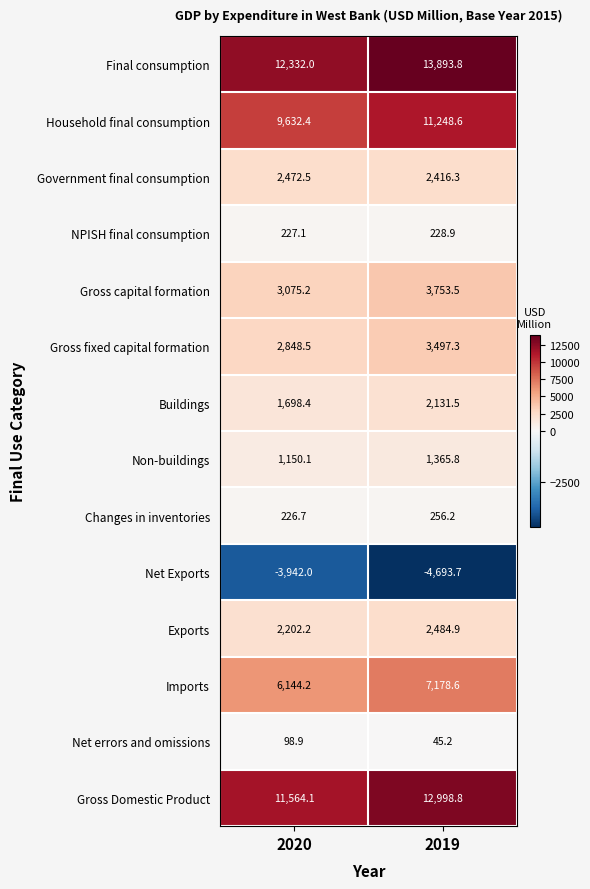

Rank the series by their maximum value, from lowest to highest.

Net Exports, Net errors and omissions, NPISH final consumption, Changes in inventories, Non-buildings, Buildings, Government final consumption, Exports, Gross fixed capital formation, Gross capital formation, Imports, Household final consumption, Gross Domestic Product, Final consumption